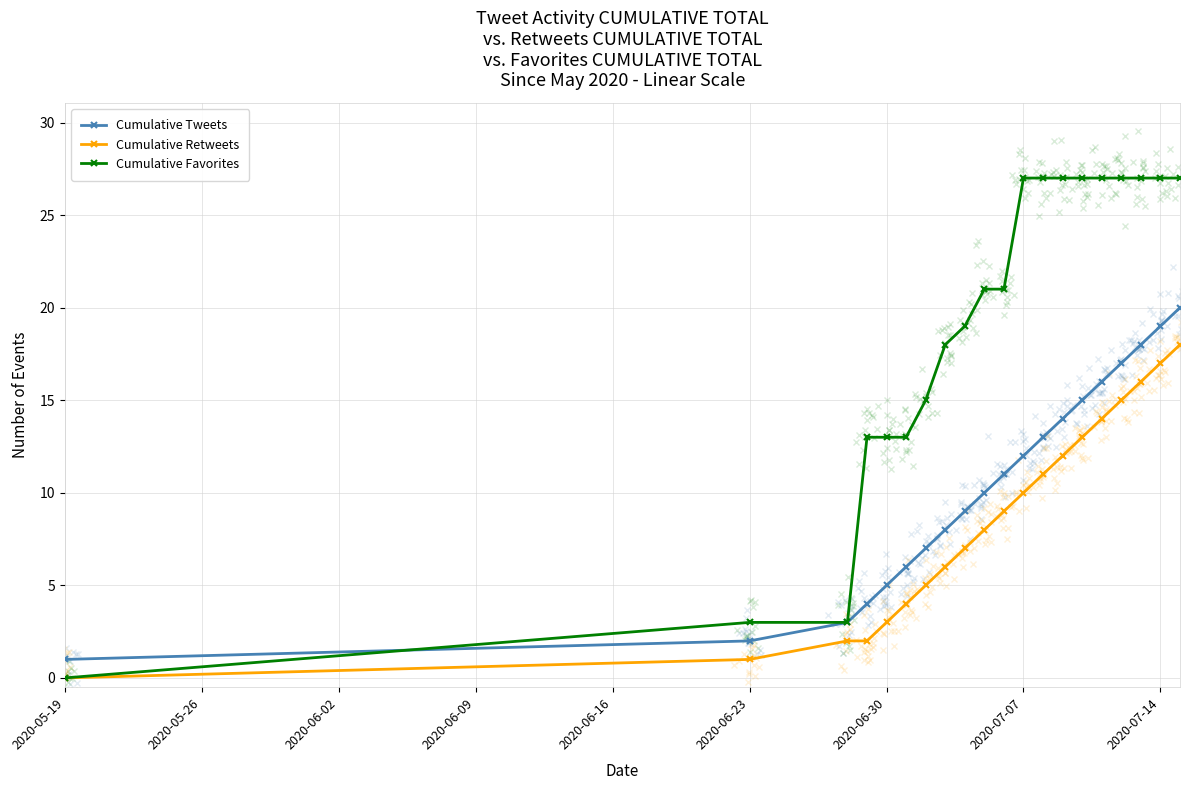

Which category has the lowest value in the Cumulative Favorites series?

2020-05-19